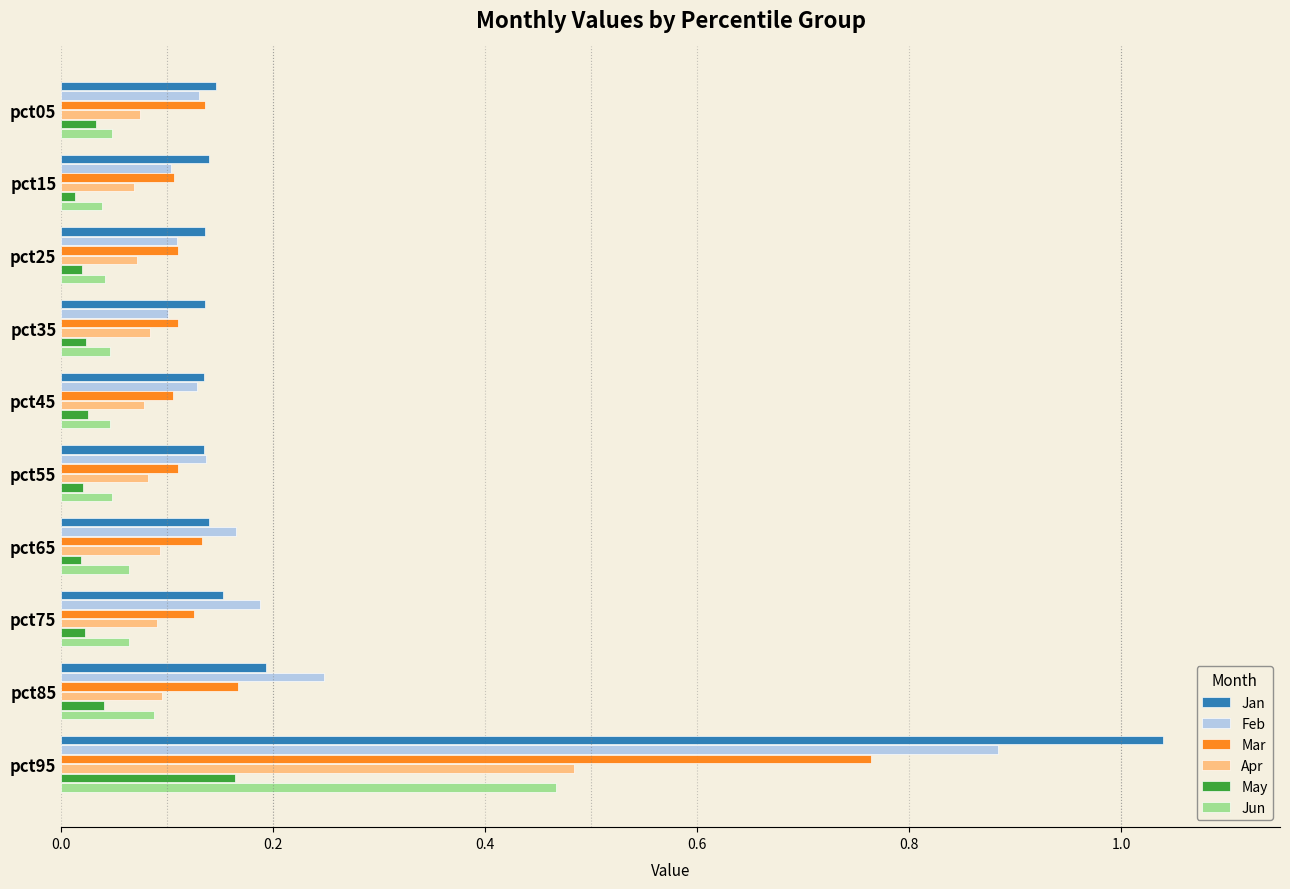

What is the sum of all May values?

0.4